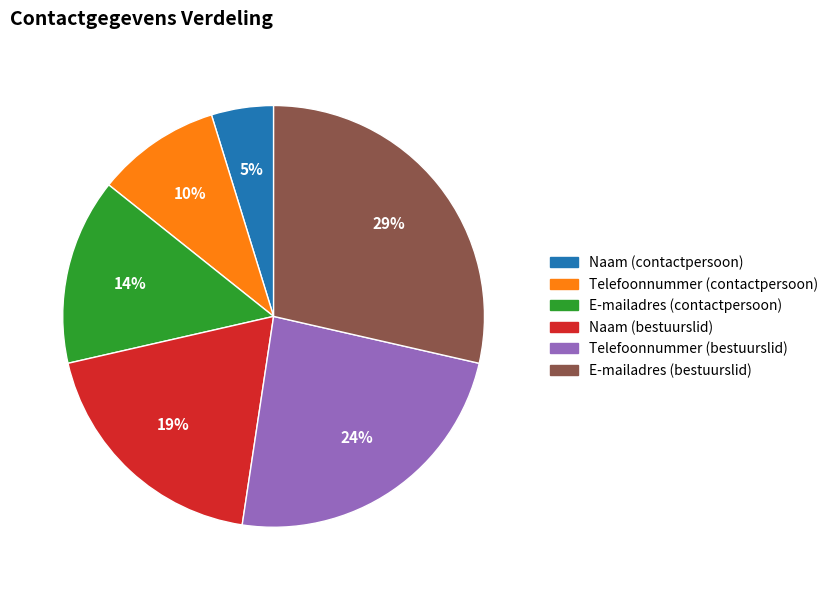

True or false: E-mailadres (bestuurslid) accounts for 42% of the total.

False